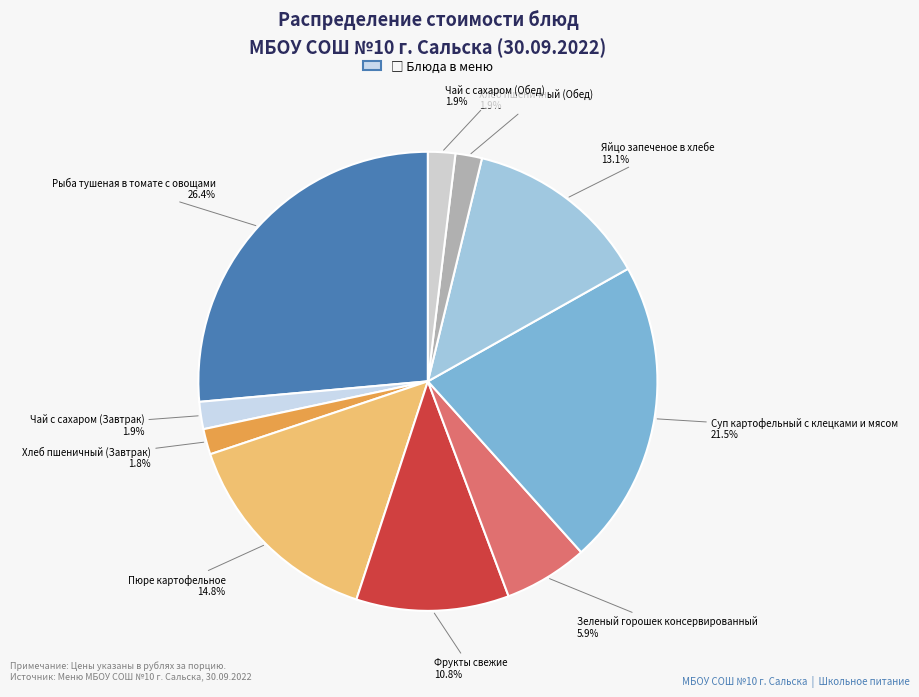

To the nearest percent, what is the difference between the largest and smallest slice percentages?

25%